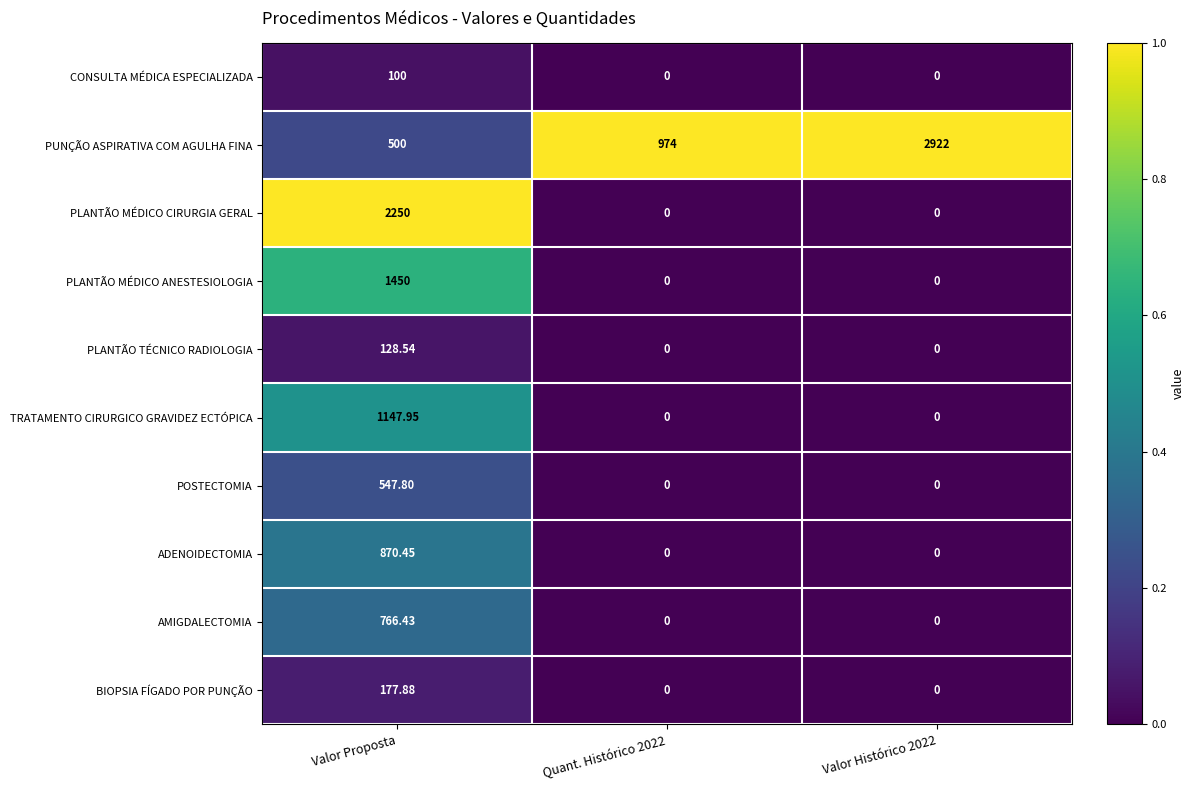

What is the spread (max minus min) of values at Quant. Histórico 2022?

974.0